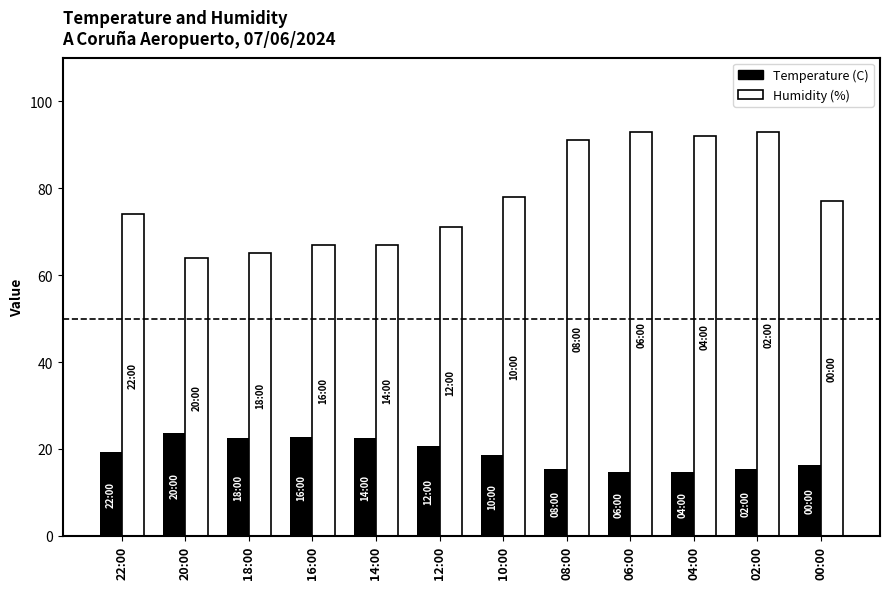

What is the label of the 9th bar from the left?

06:00